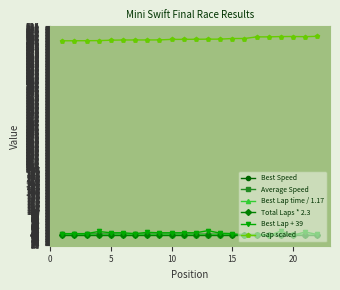

How many intersections are there between Total Laps * 2.3 and Best Speed?

4